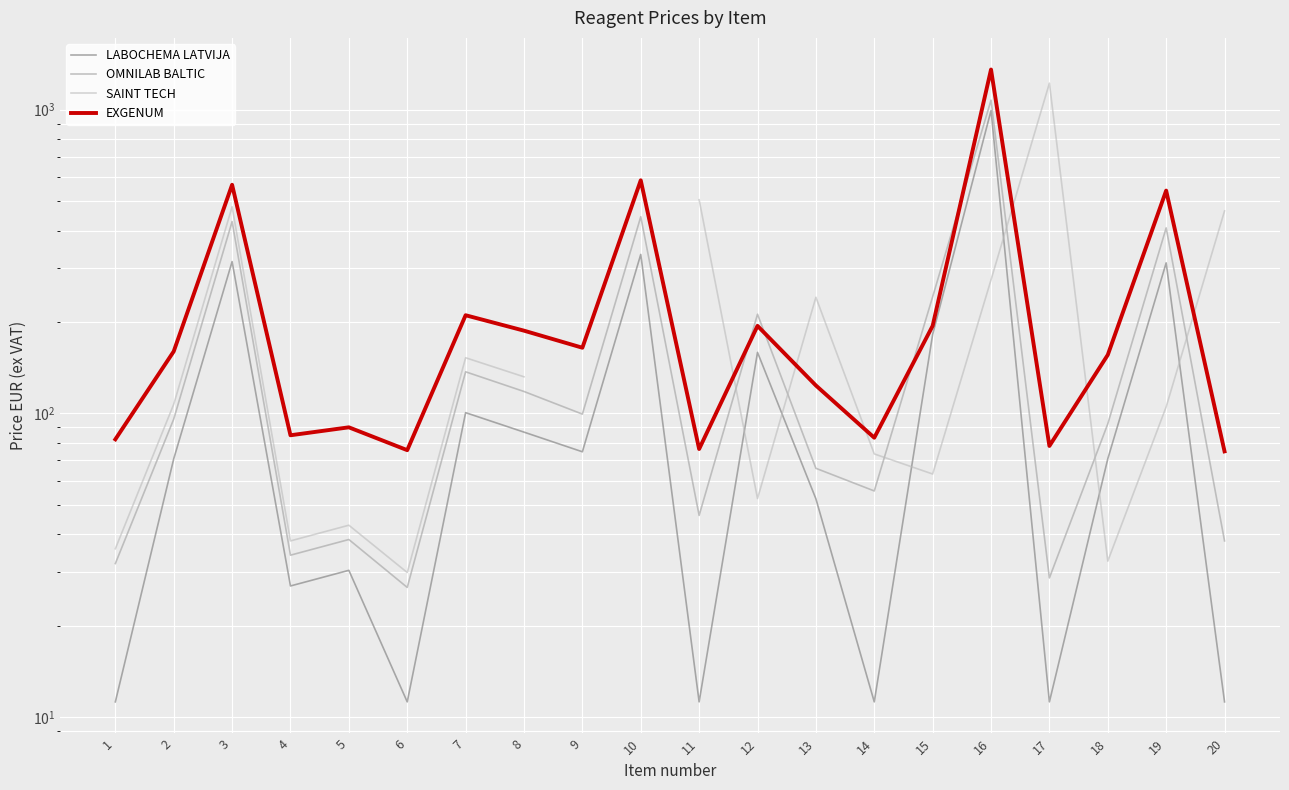

List the labels in order of OMNILAB BALTIC value, largest first.

16, 10, 3, 19, 15, 12, 7, 8, 9, 2, 18, 13, 14, 11, 5, 20, 4, 1, 17, 6